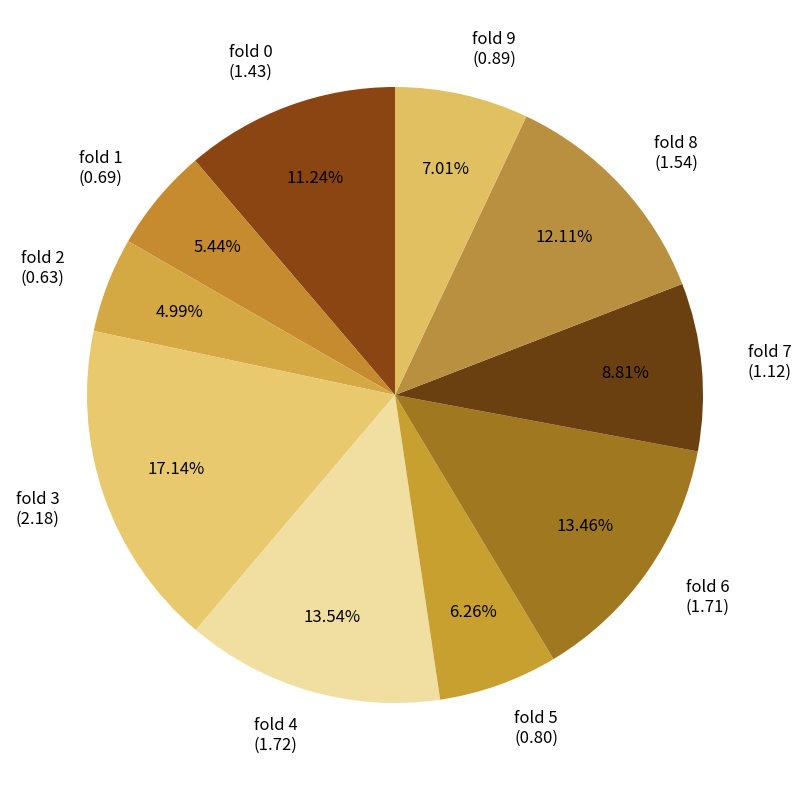

Which slice is the largest?

fold 3 (2.18)